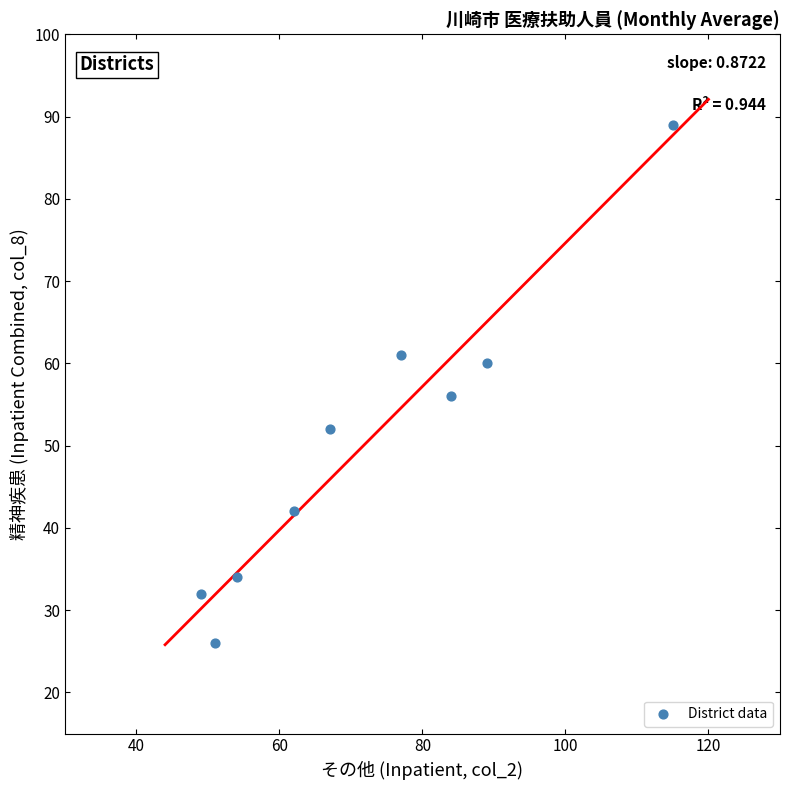

What is the average Y value?

50